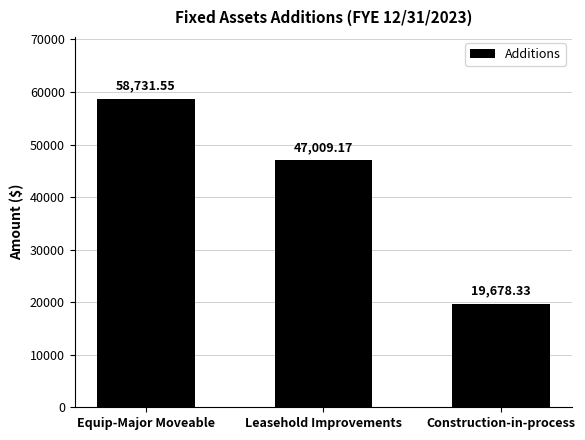

Which has a higher value, Construction-in-process or Equip-Major Moveable?

Equip-Major Moveable